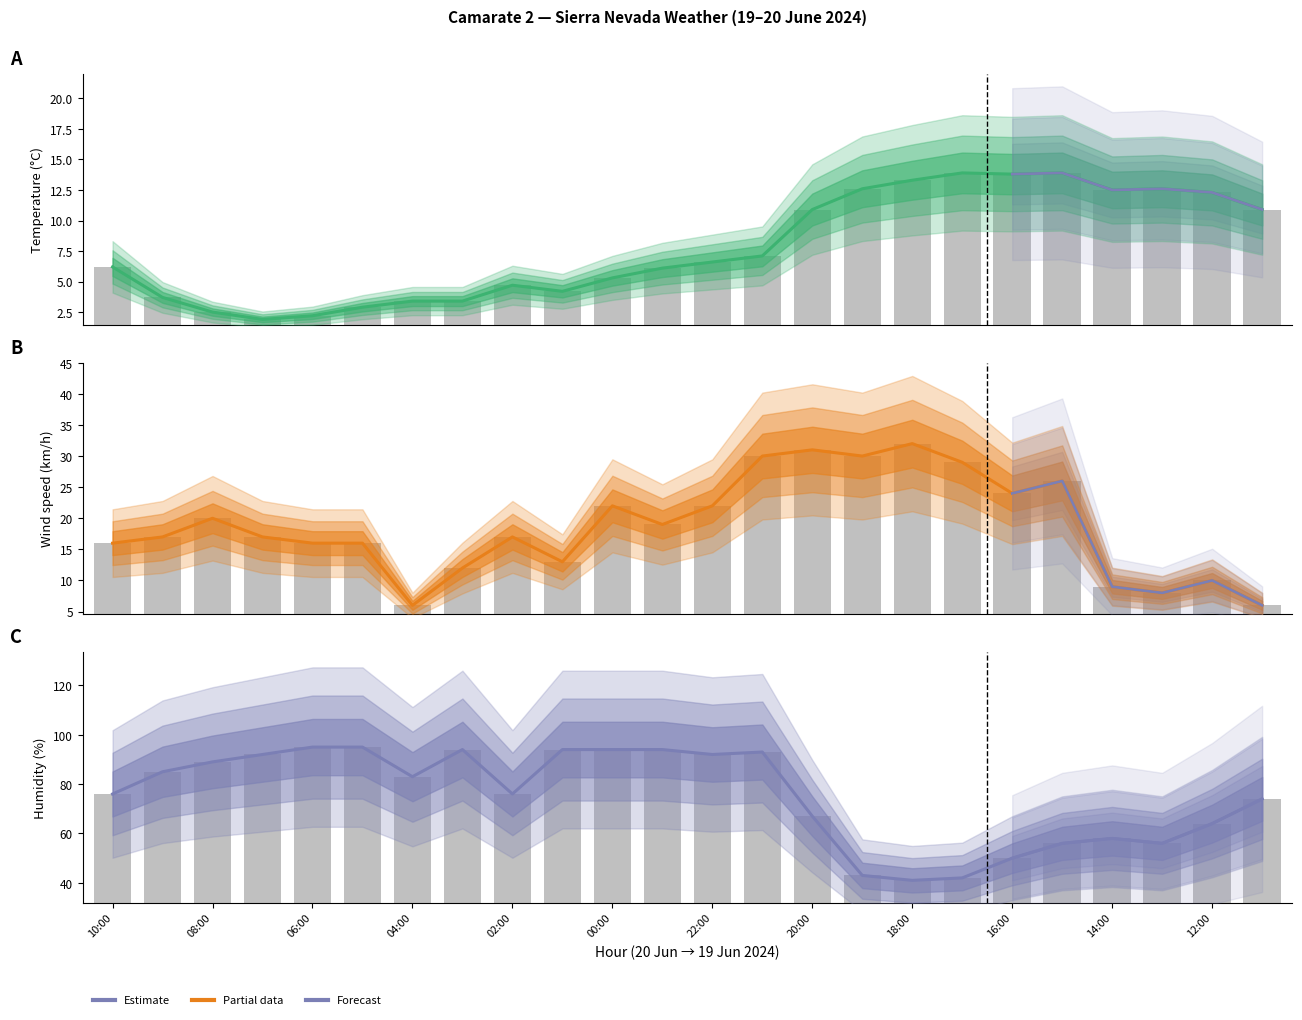

Is it true that Humidity (%) equals 41.0 at 18:00?

True